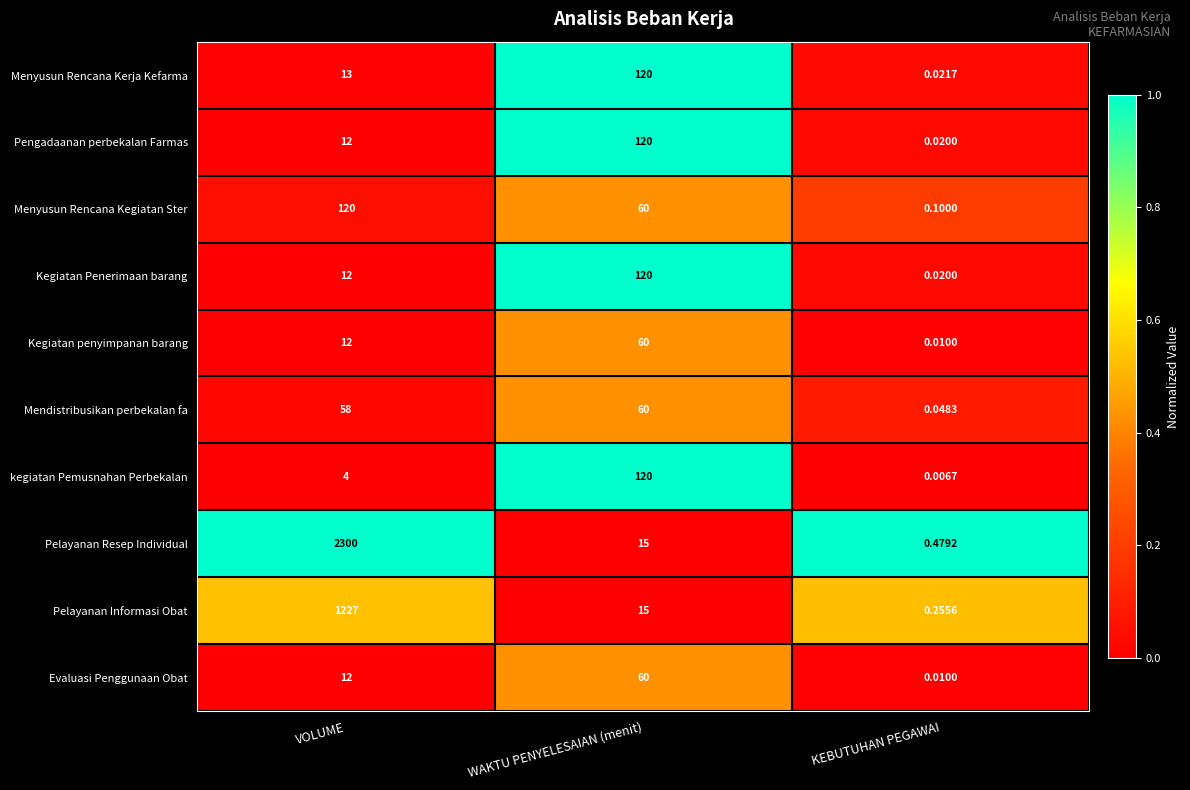

Rank the categories by Kegiatan penyimpanan barang value from highest to lowest.

WAKTU PENYELESAIAN (menit), VOLUME, KEBUTUHAN PEGAWAI